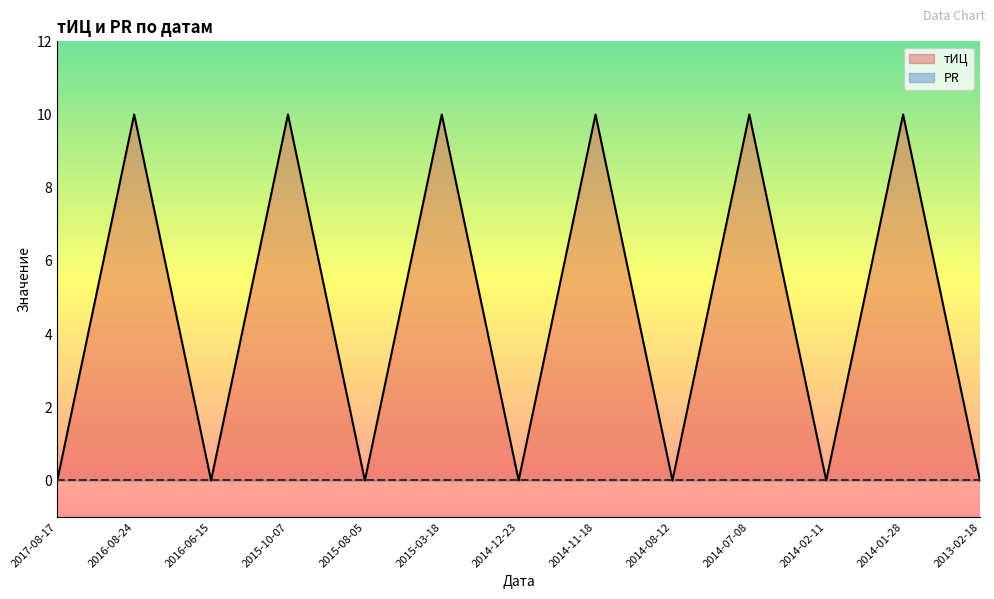

Reading left to right, what are all the values shown in this chart?

тИЦ: 0	10	0	10	0	10	0	10	0	10	0	10	0
PR: 0	0	0	0	0	0	0	0	0	0	0	0	0